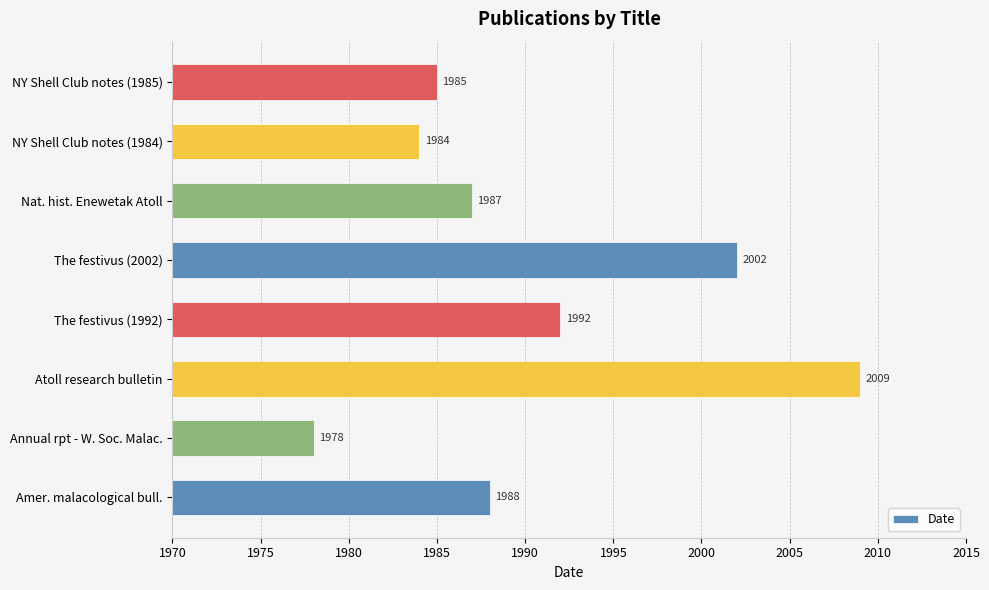

Count the number of categories in the chart.

8